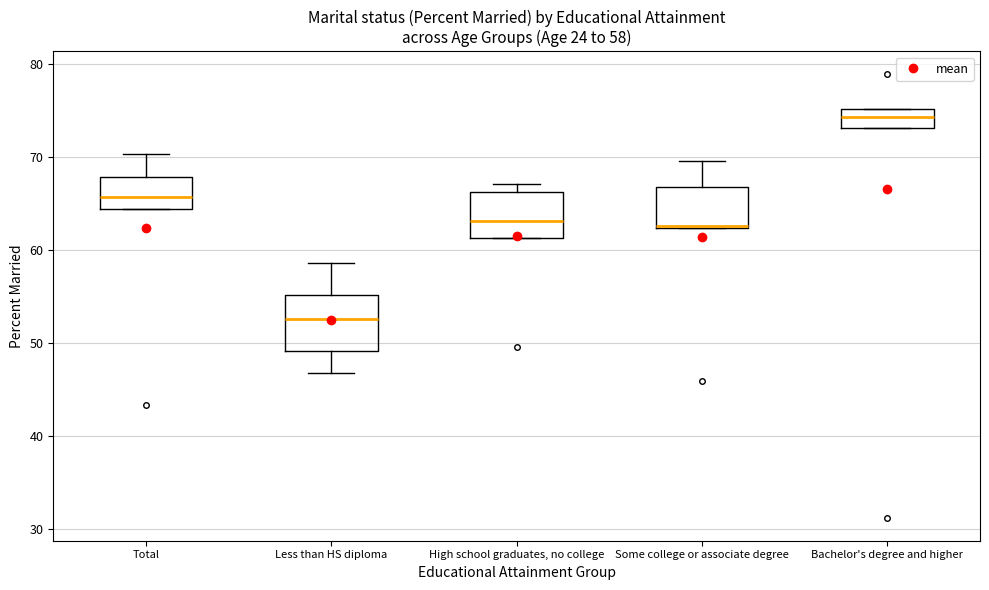

Which box is the tallest, from its lower edge to its upper edge?

Less than HS diploma